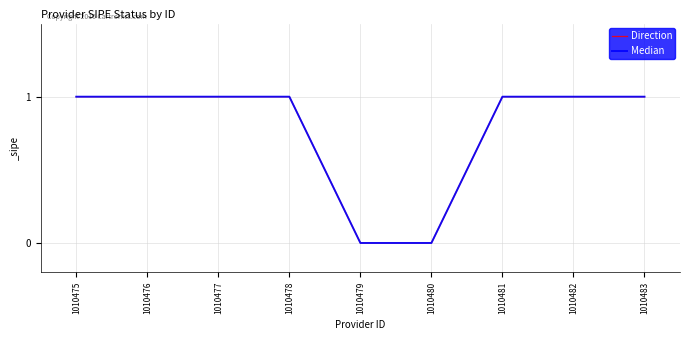

Between 1010475 and 1010480, which series saw the biggest shift?

Direction